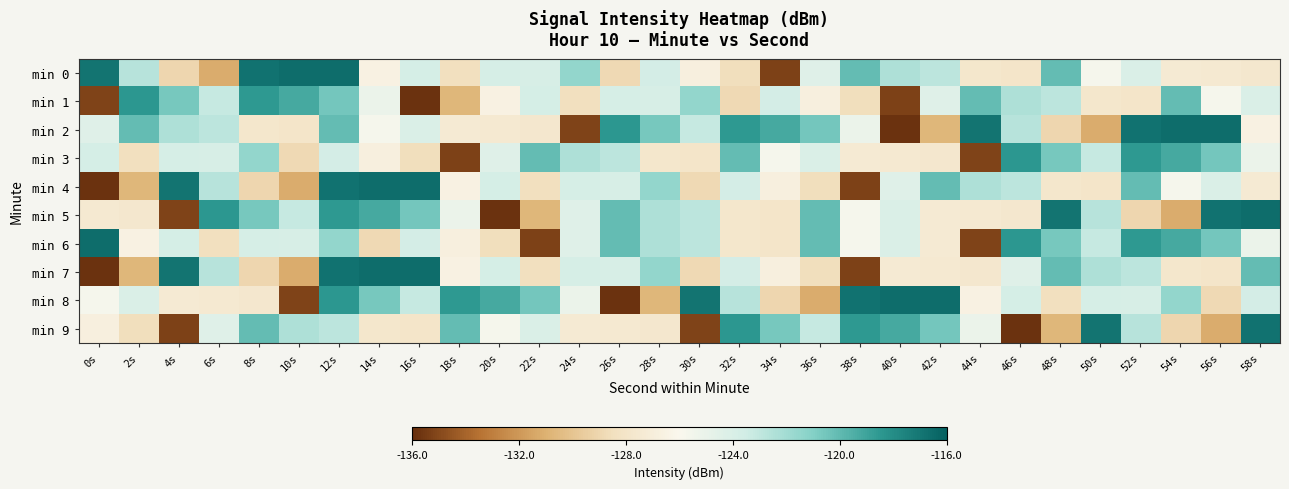

What is the spread (max minus min) of values at 0s?

19.2